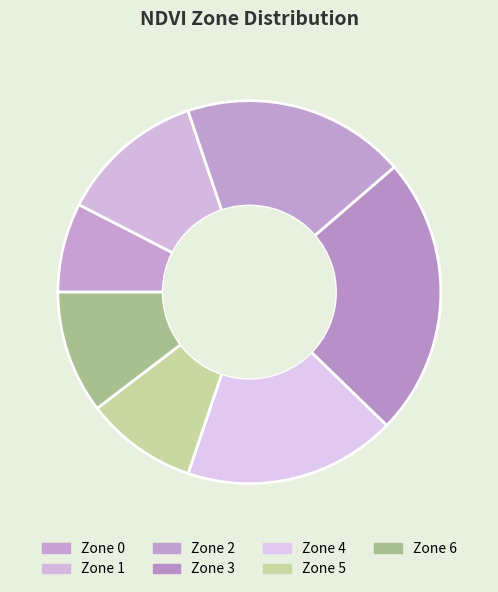

True or false: Zone 3 accounts for 38% of the total.

False